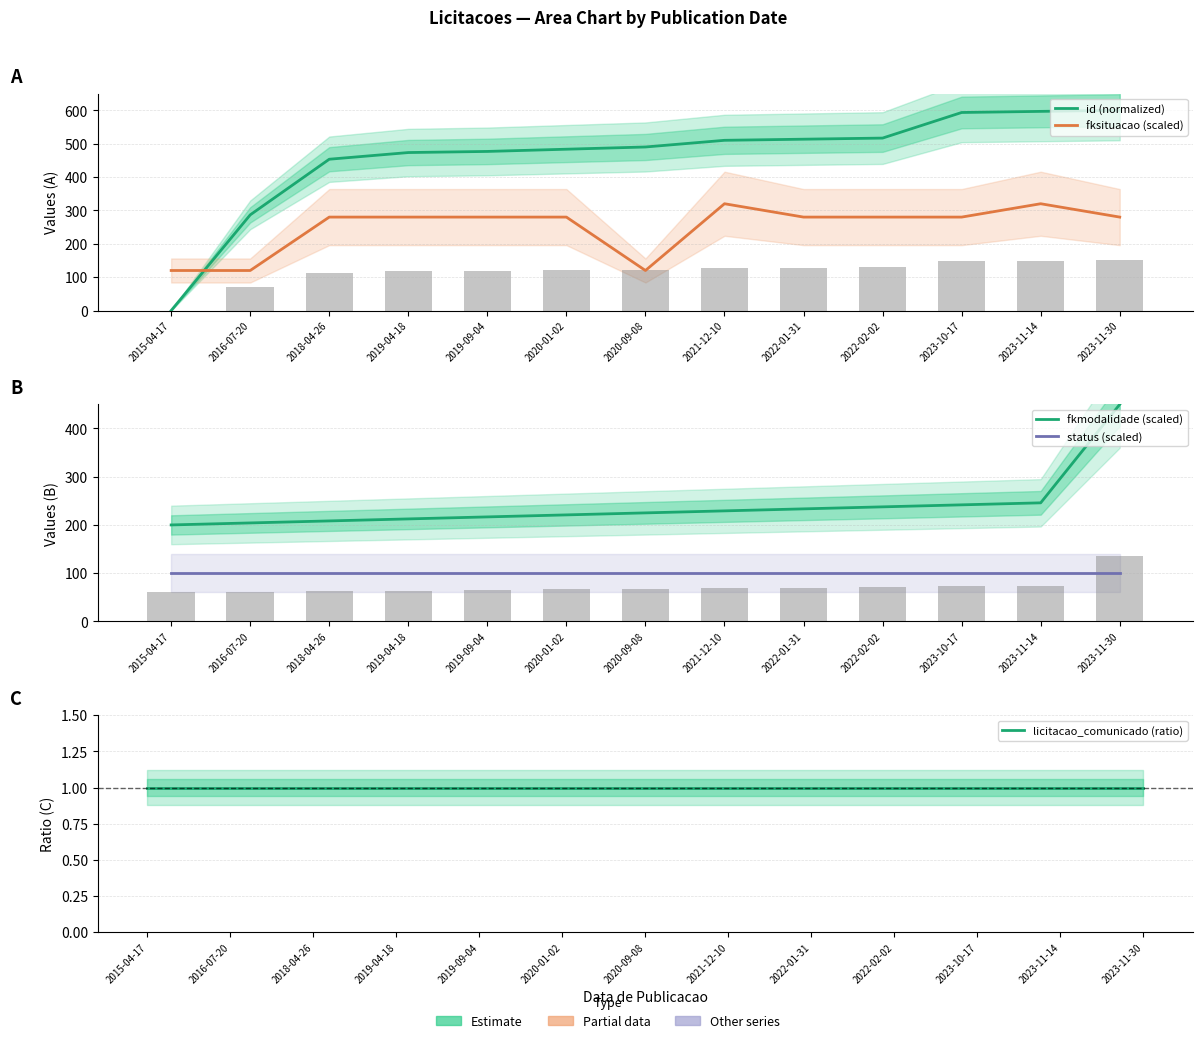

Rank the series at 2023-11-14 from lowest to highest value.

licitacao_comunicado (ratio), status (scaled), fkmodalidade (scaled), fksituacao (scaled), id (normalized)